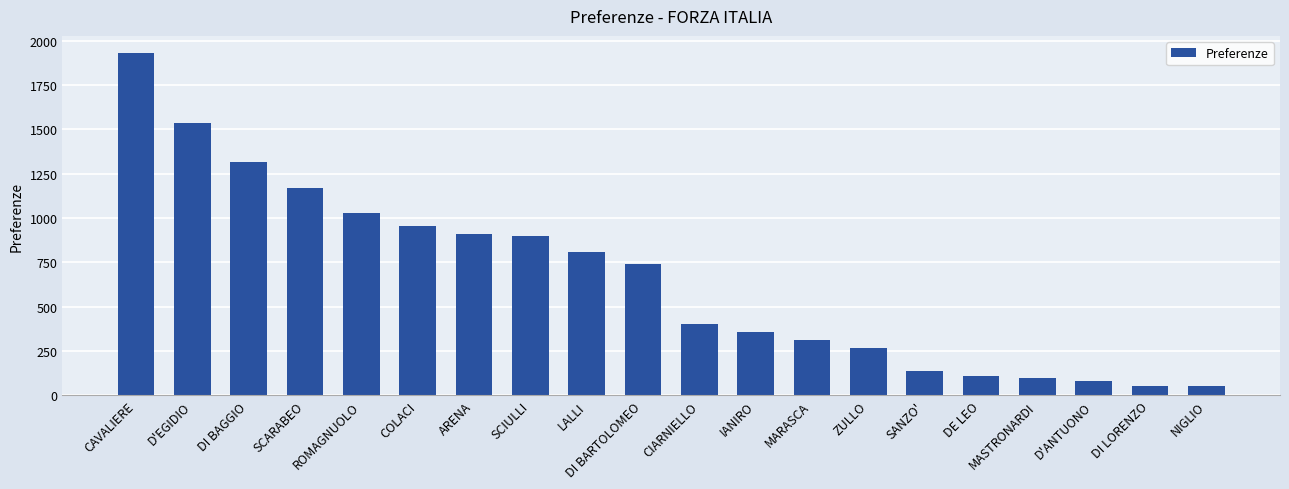

Which has a higher value, CIARNIELLO or DI LORENZO?

CIARNIELLO